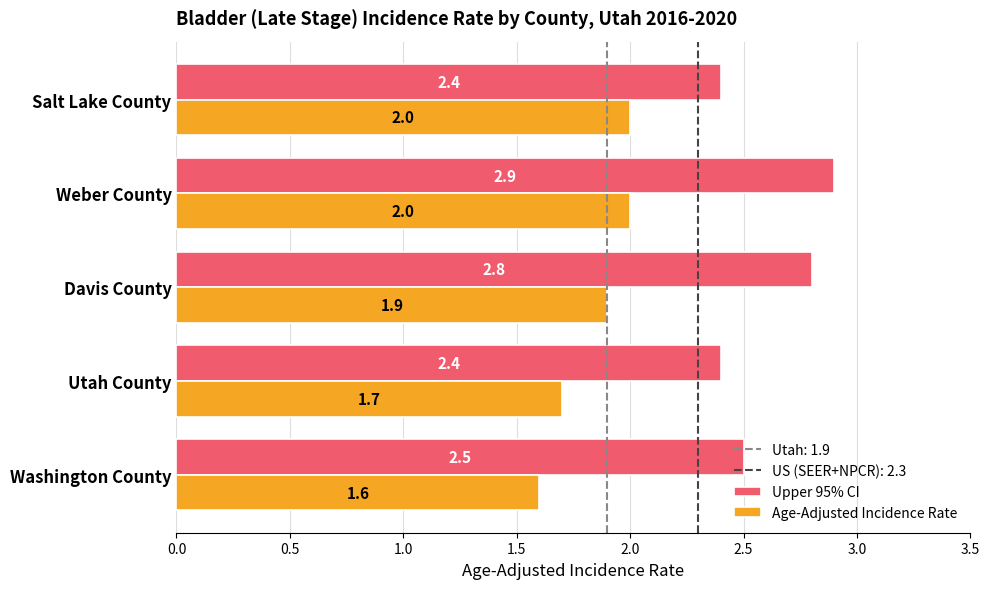

What is the average value of the Age-Adjusted Incidence Rate series?

1.8